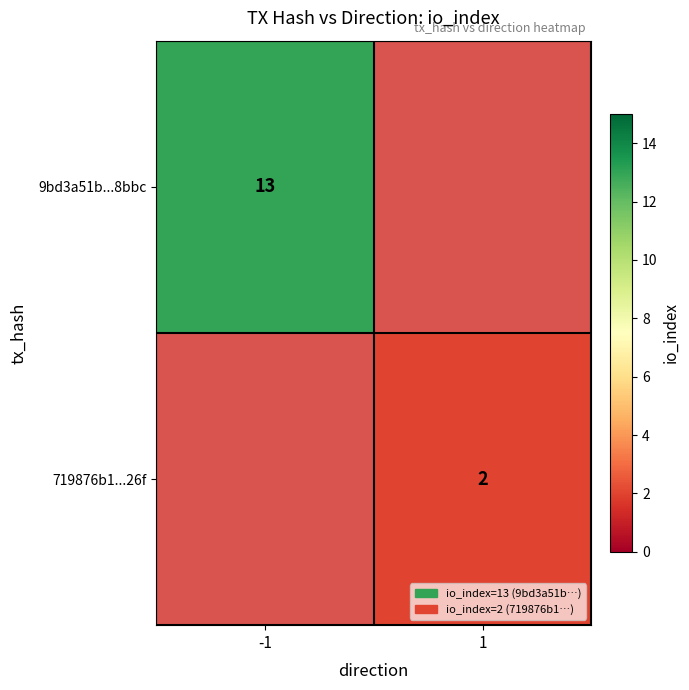

The 719876b1...26f series shows 2 at 1. True or false?

True